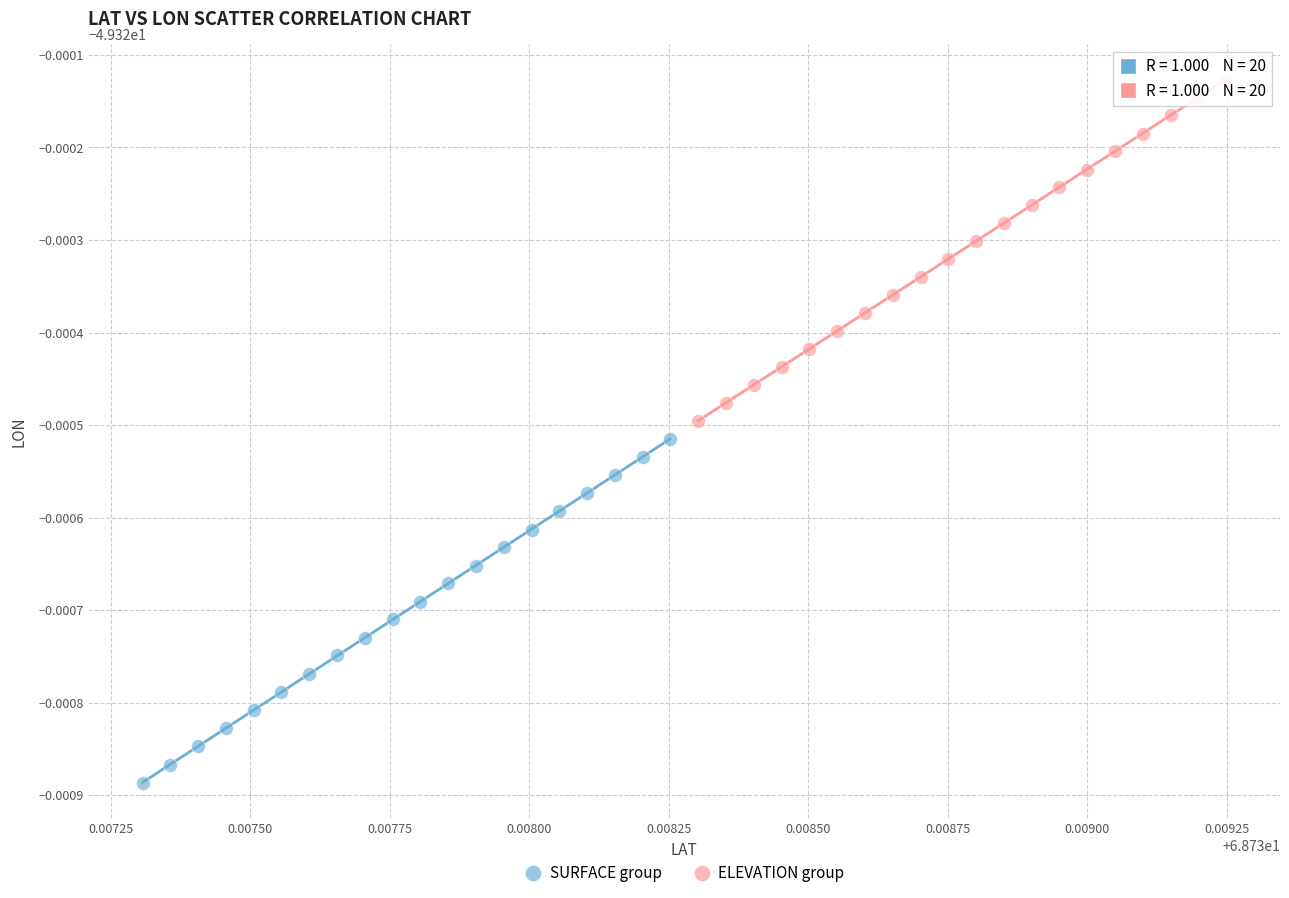

Which series reaches the minimum Y coordinate?

SURFACE group